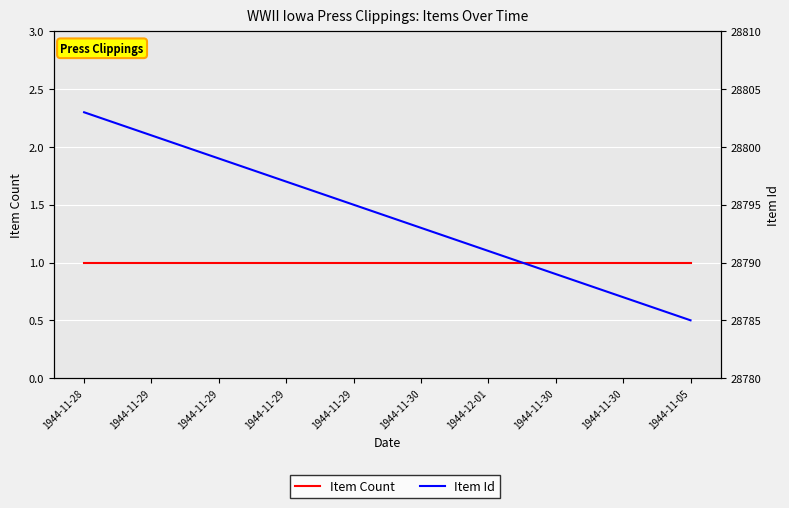

What is the sum of all Item Id values?

287940